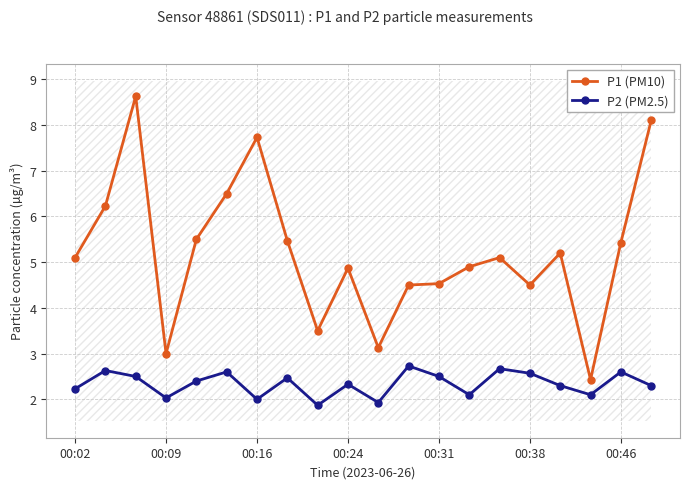

At which label does P1 (PM10) first exceed 5?

00:02